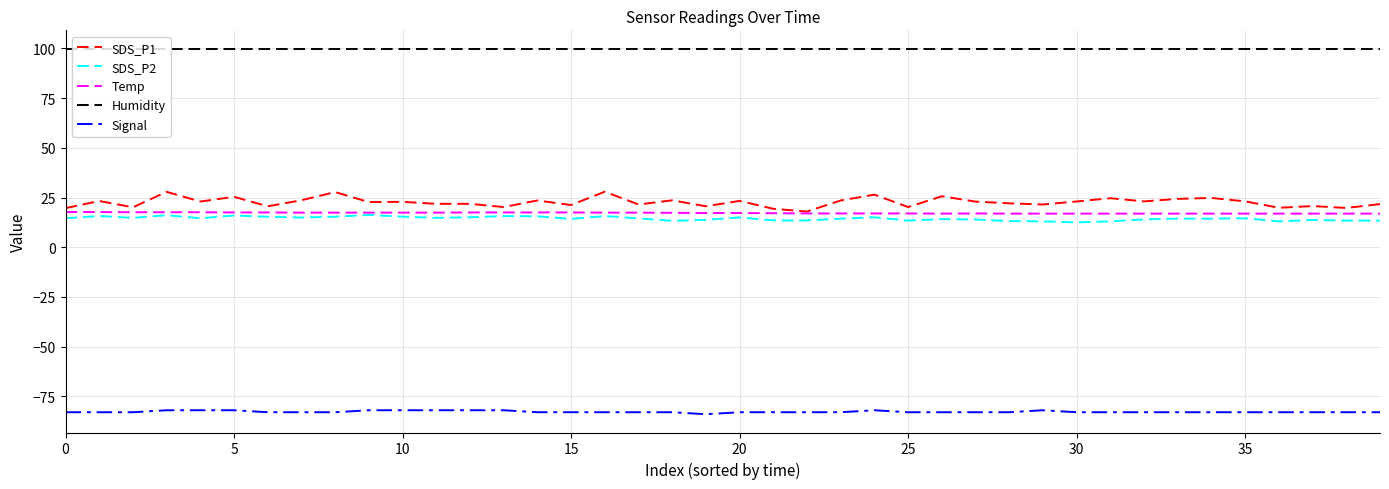

Which series has the largest total across all categories?

Humidity